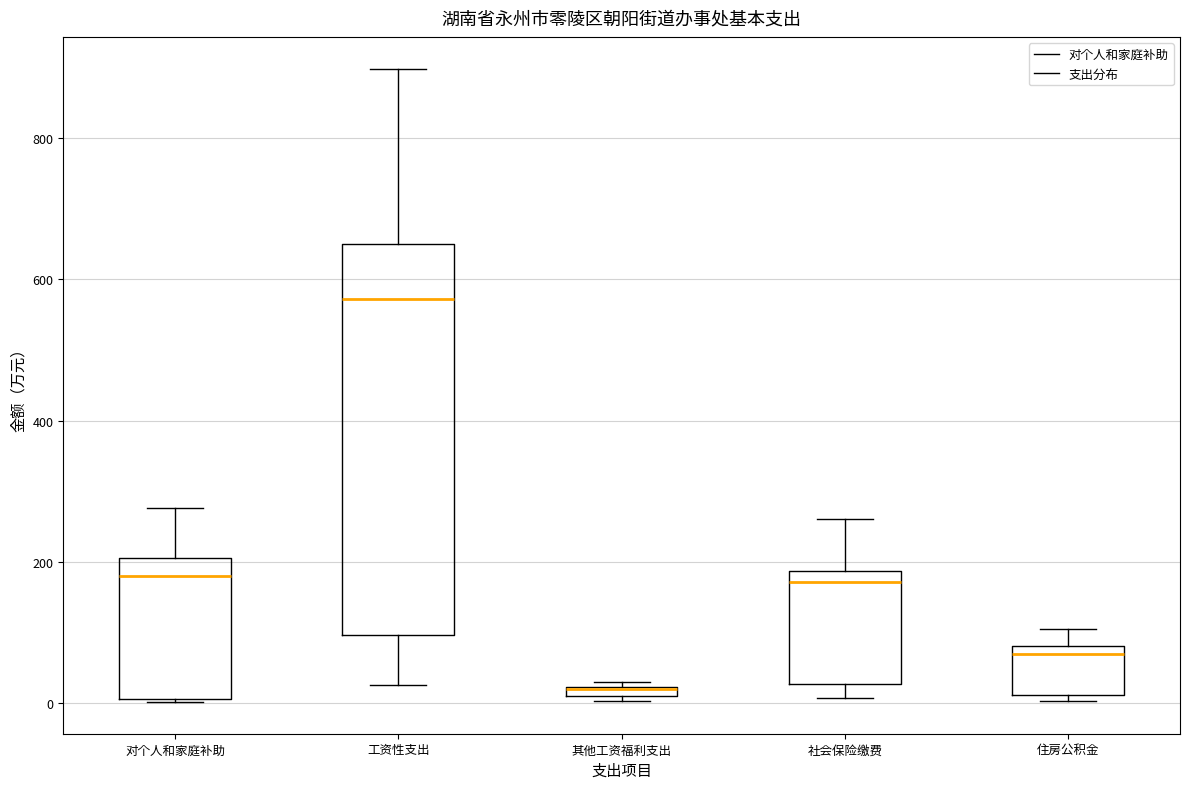

Where does the upper whisker of the box for 工资性支出 end on the y-axis? The values are not printed on the chart, so give them approximately, as read against the axis.

900